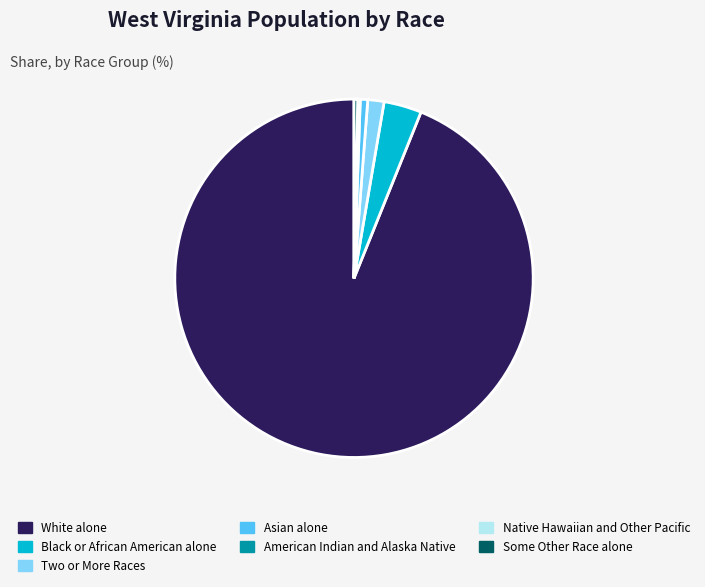

The Asian alone slice represents 1% of the pie. True or false?

True